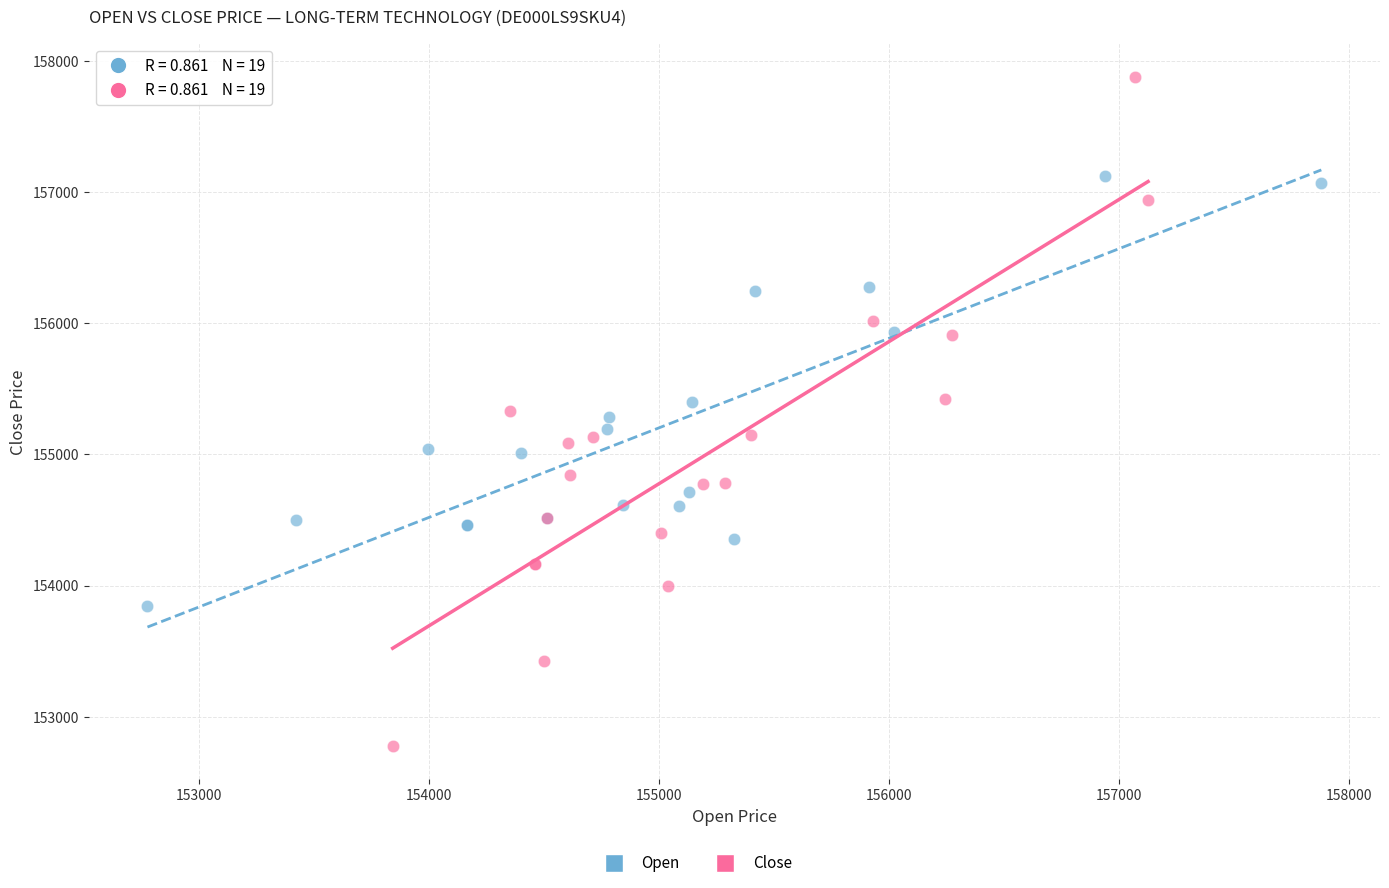

Which series reaches the maximum Y coordinate?

Close